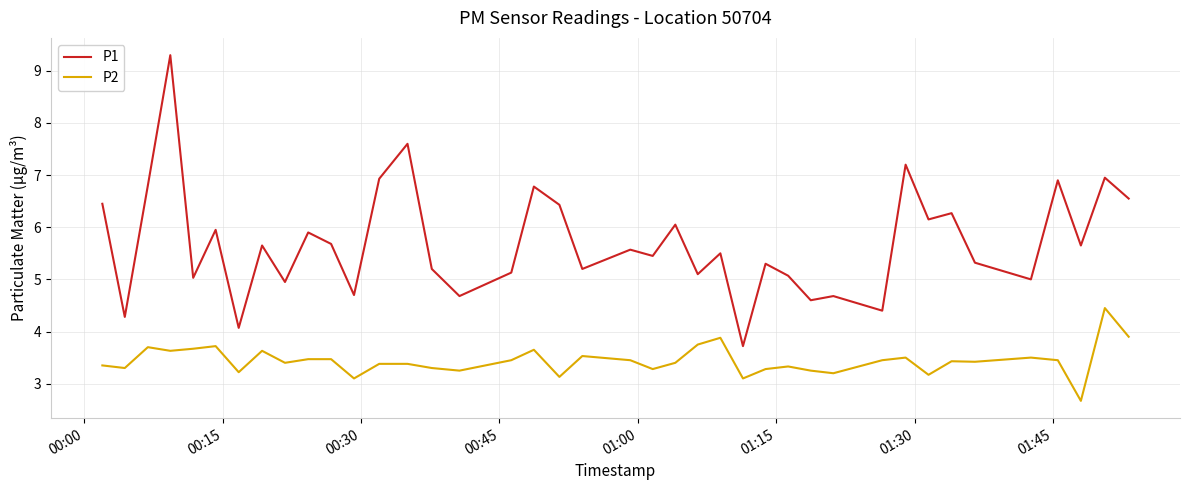

Rank the series by their maximum value, from highest to lowest.

P1, P2